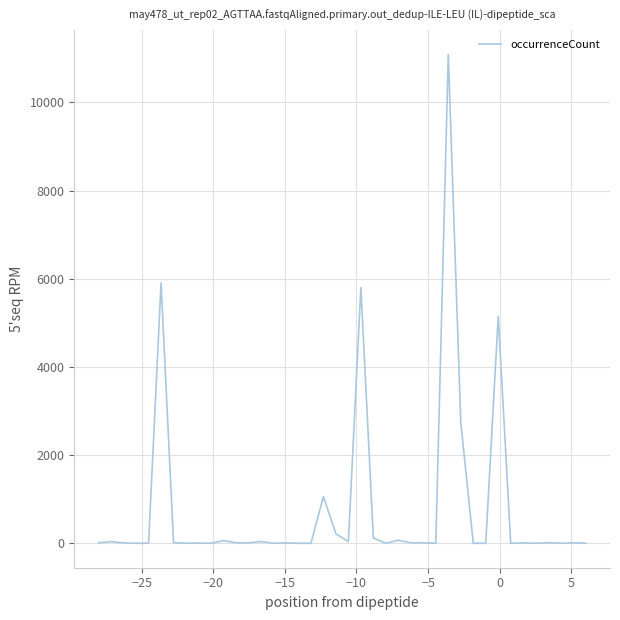

What is the sum of all values?

32491